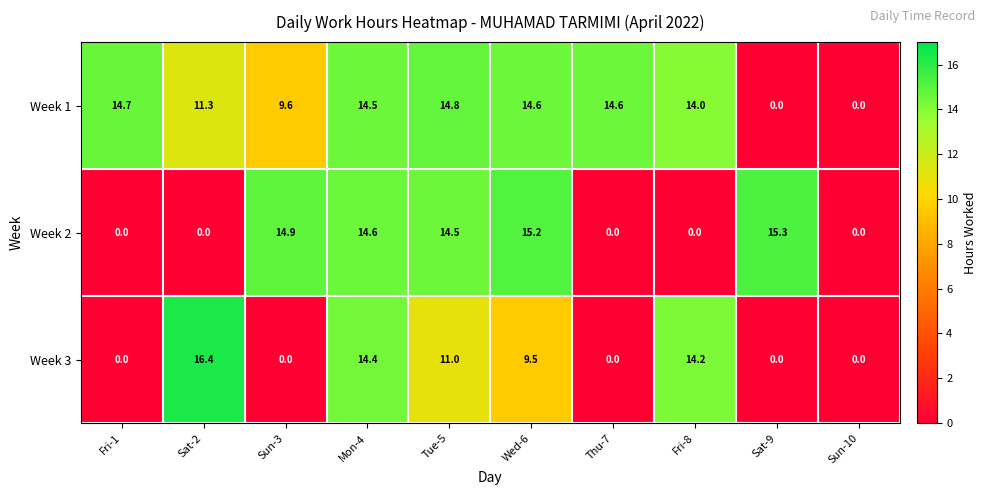

Reading left to right, transcribe all the data shown in this chart.

Week 1: Fri-1=14.7	Sat-2=11.3	Sun-3=9.6	Mon-4=14.5	Tue-5=14.8	Wed-6=14.6	Thu-7=14.6	Fri-8=14.0	Sat-9=0.0	Sun-10=0.0
Week 2: Fri-1=0.0	Sat-2=0.0	Sun-3=14.9	Mon-4=14.6	Tue-5=14.5	Wed-6=15.2	Thu-7=0.0	Fri-8=0.0	Sat-9=15.3	Sun-10=0.0
Week 3: Fri-1=0.0	Sat-2=16.4	Sun-3=0.0	Mon-4=14.4	Tue-5=11.0	Wed-6=9.5	Thu-7=0.0	Fri-8=14.2	Sat-9=0.0	Sun-10=0.0